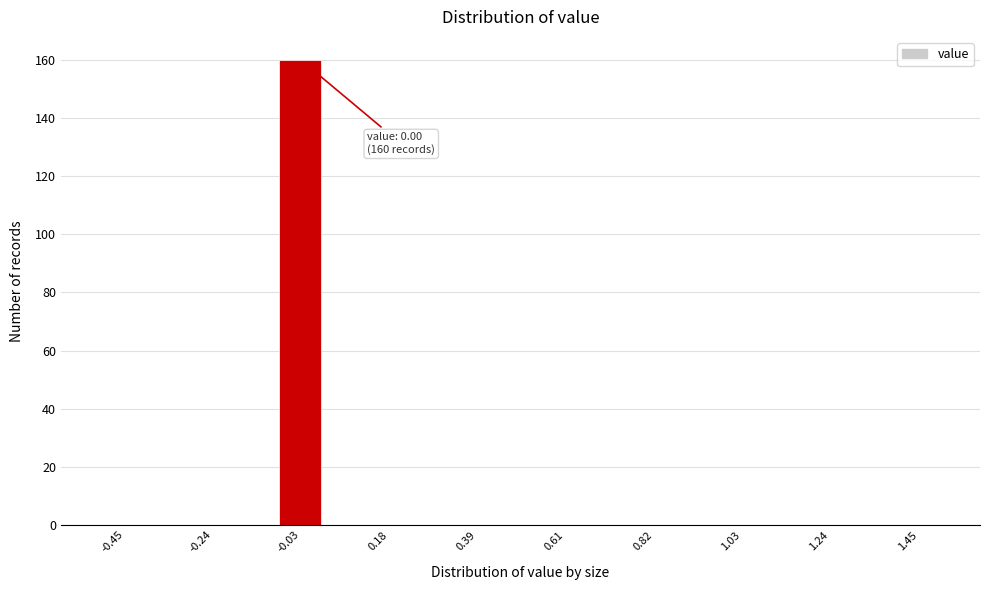

Read against the x-axis, roughly where is the centre of the tallest bar?

-0.05